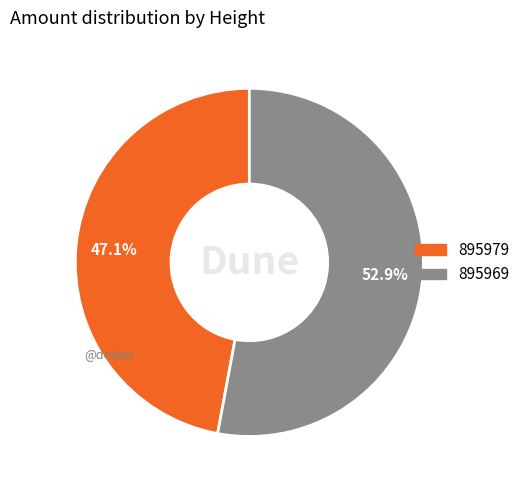

Is there a majority slice in this chart?

Yes